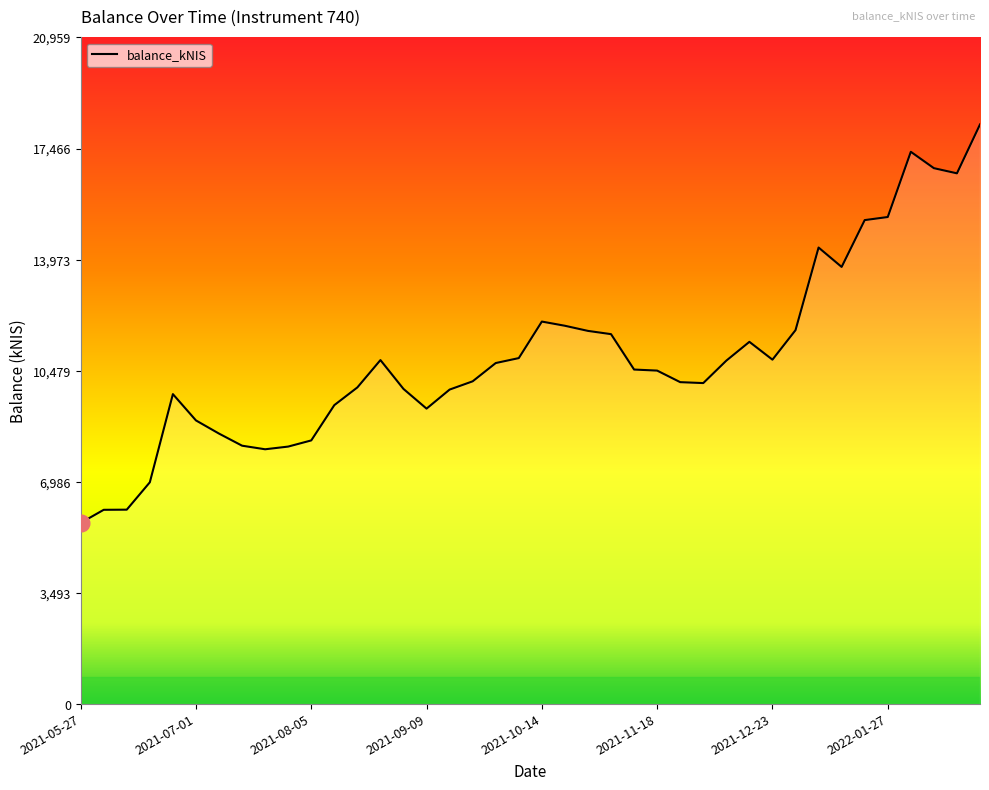

What is the minimum value shown in the chart?

5696.6